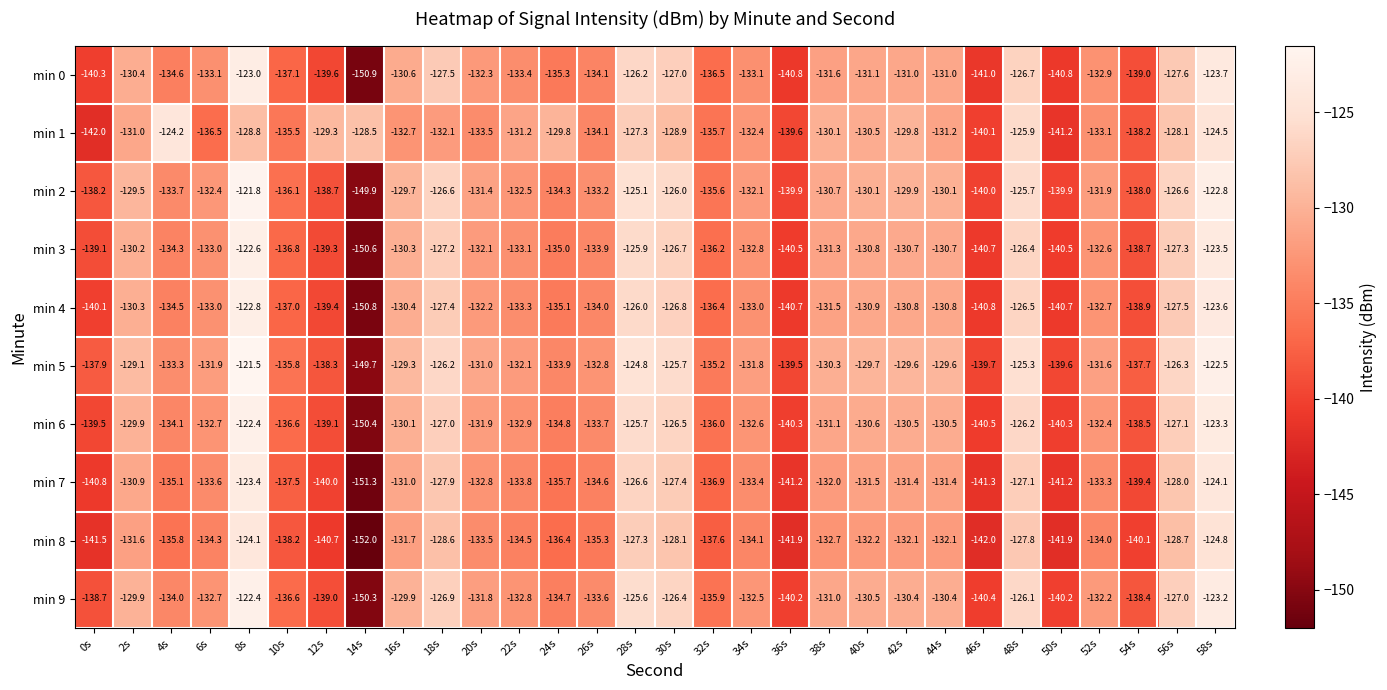

At which label does min 3 first exceed -132?

2s